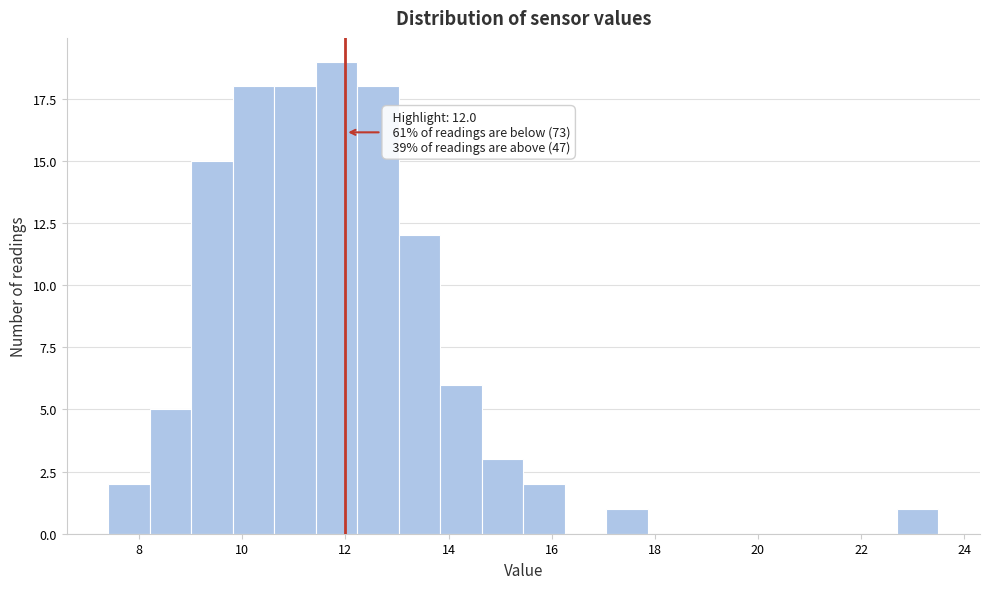

Over which range of the x-axis is the bar tallest?

11.4 to 12.2